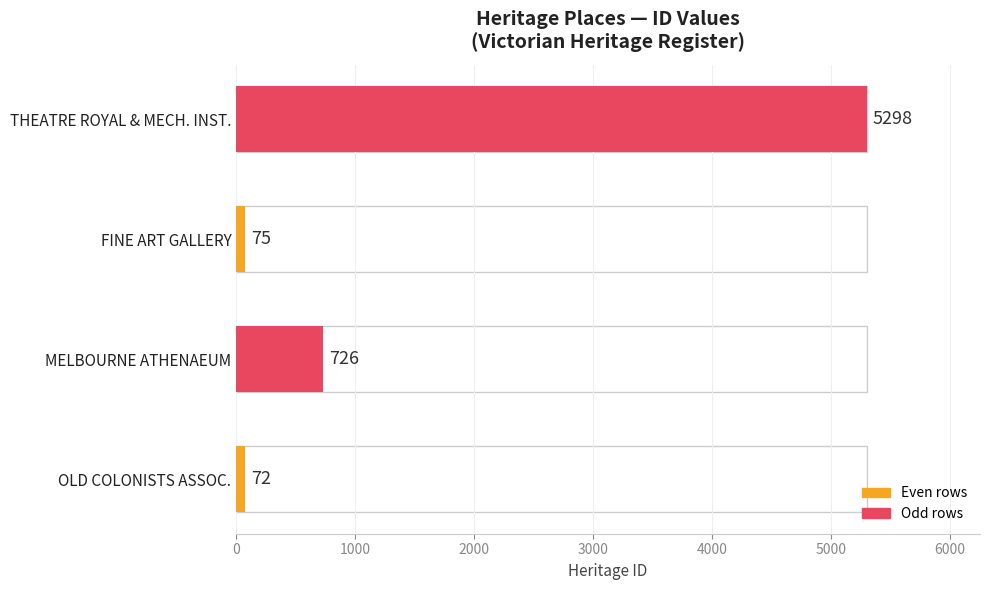

Reading bottom to top, what are all the values shown in this chart?

72	726	75	5298